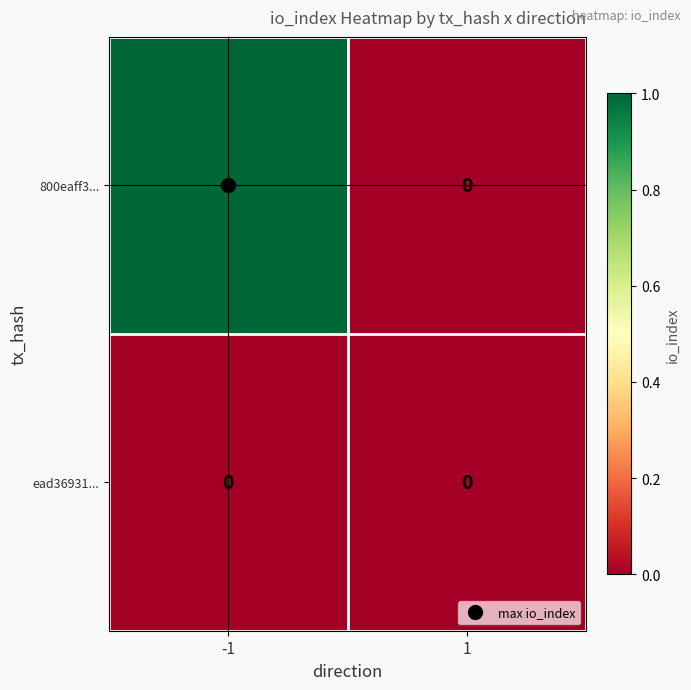

Which series has the largest total across all categories?

800eaff3...